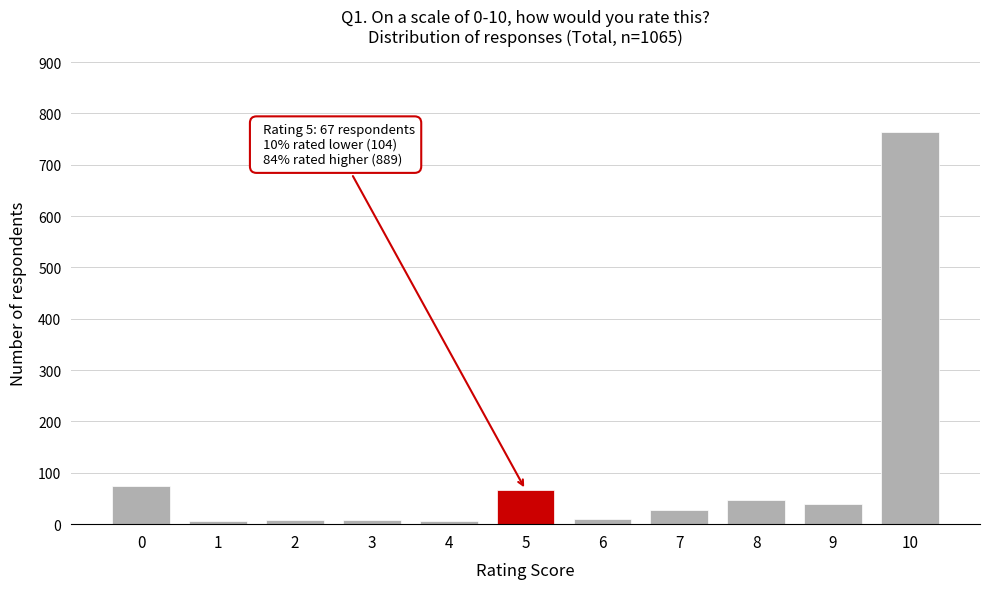

What is the difference between the maximum and minimum values?

758